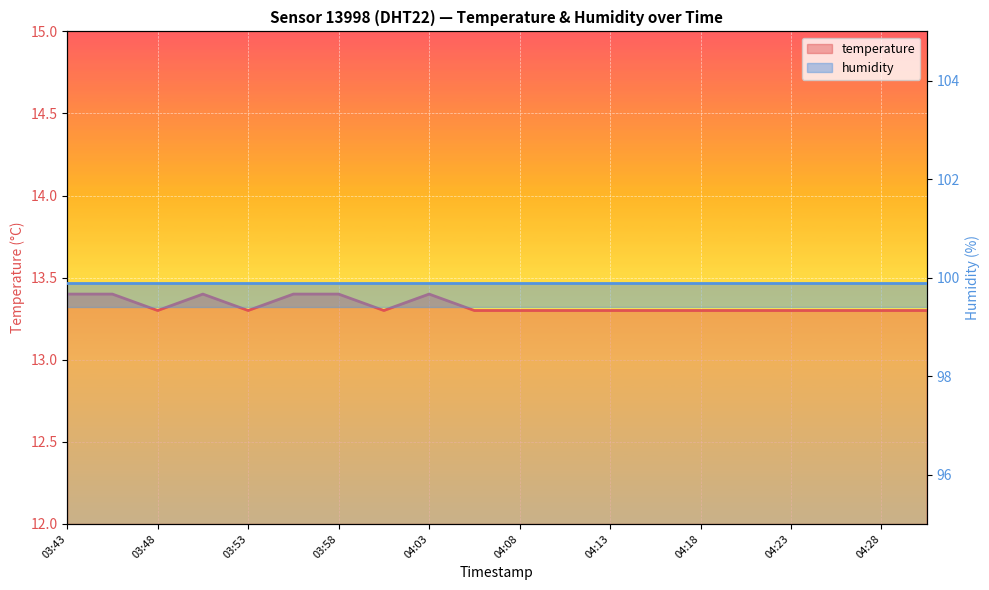

Is it true that the value at 03:58 is 13.4?

True